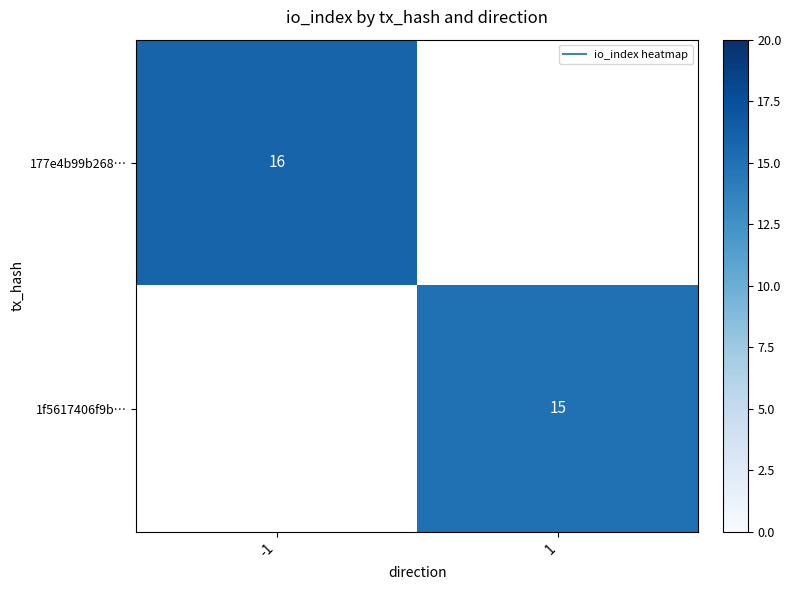

Which series has the largest range (max minus min)?

177e4b99b268…